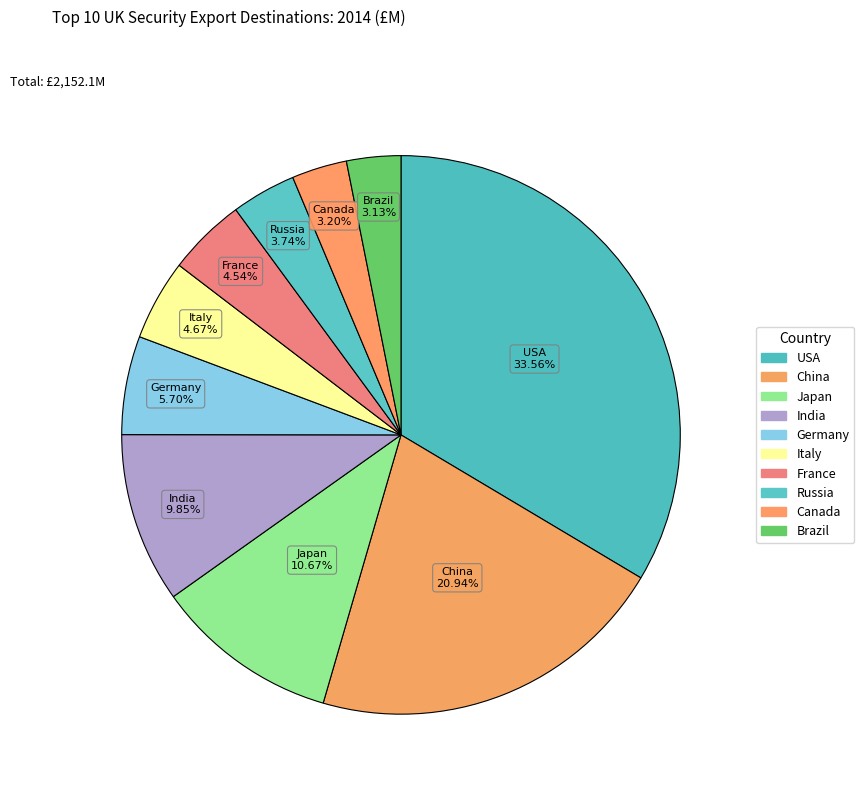

What is the change in value from USA to China?

-271.5